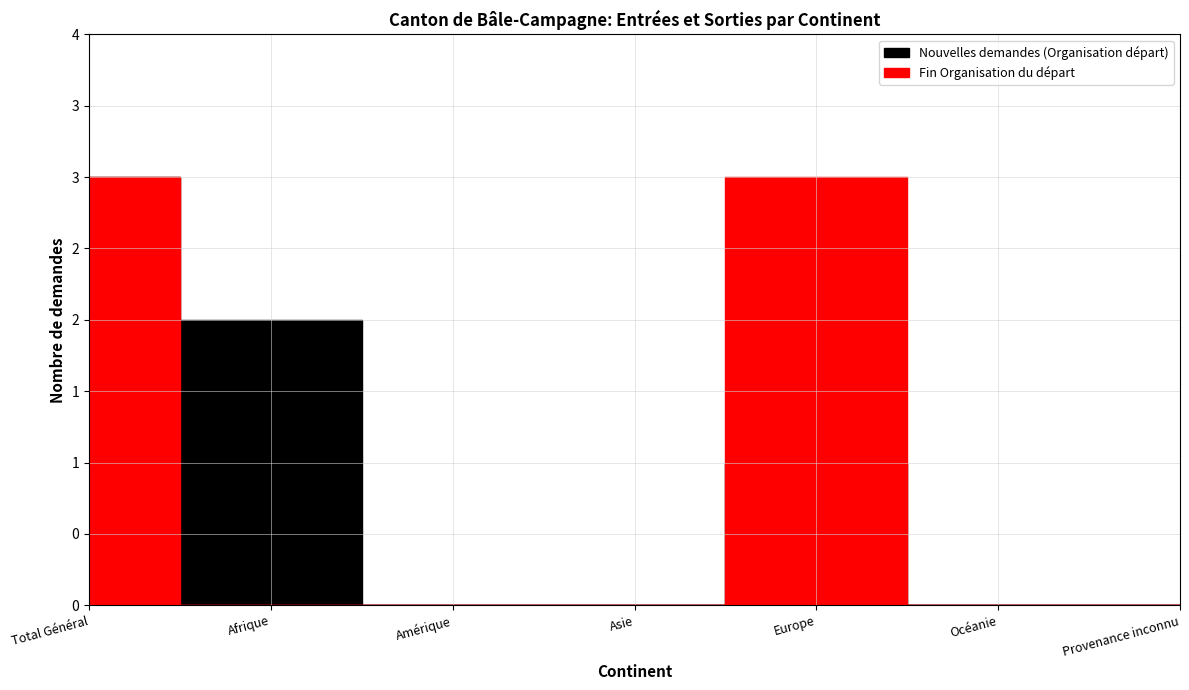

What is the sum of all Fin Organisation du départ values?

6